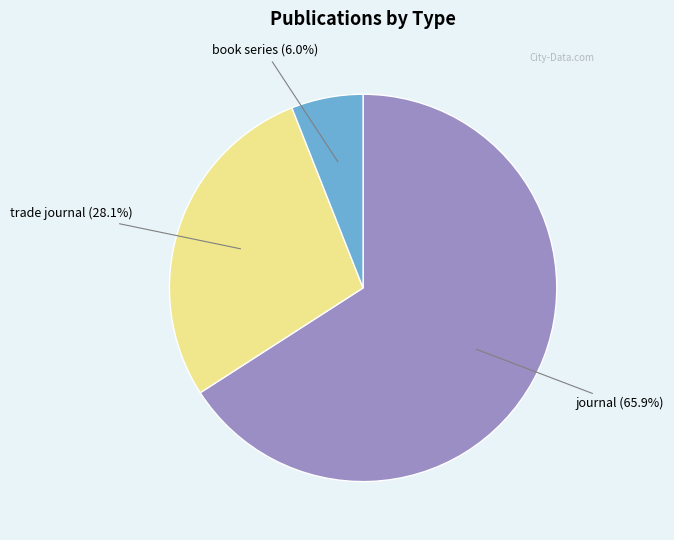

Does any single category account for the majority?

Yes